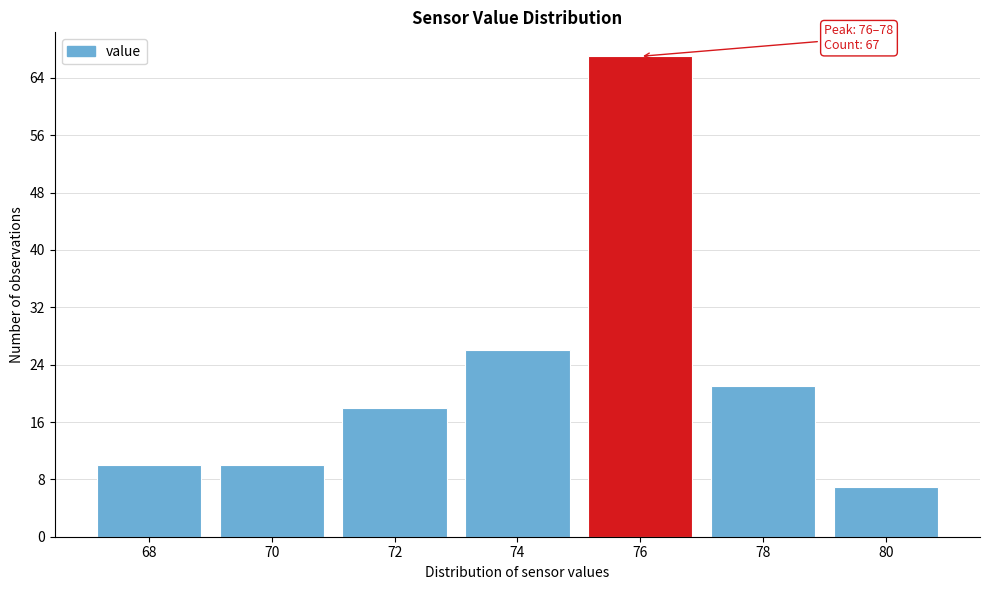

Reading left to right, what are all the values shown in this chart?

68=10	70=10	72=18	74=26	76=67	78=21	80=7